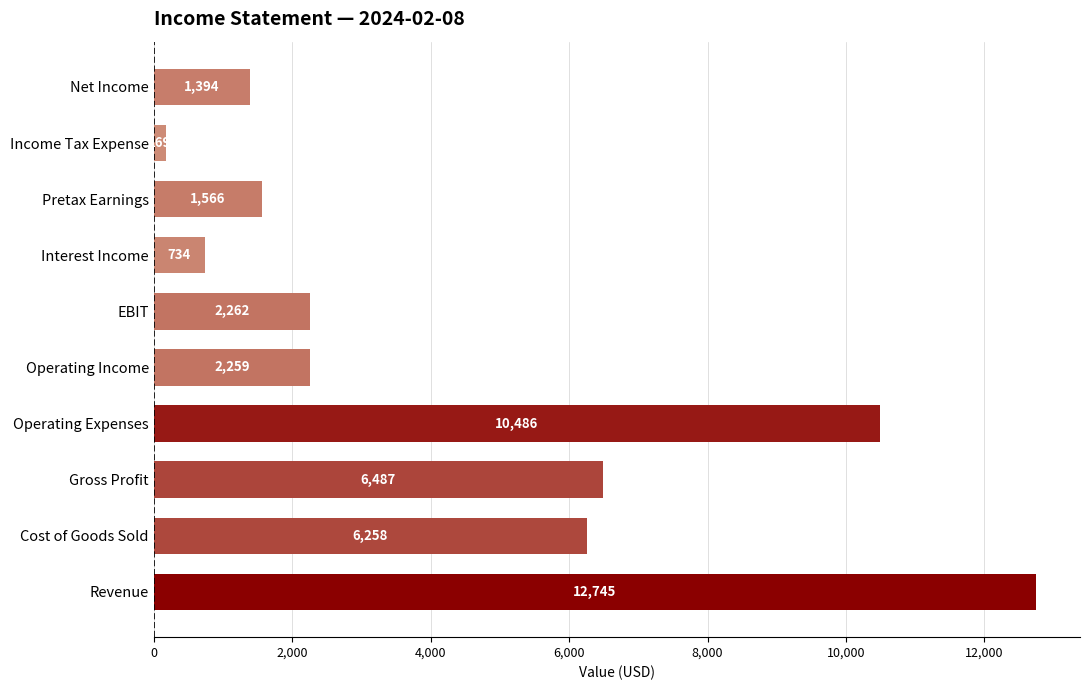

Reading bottom to top, transcribe all the data shown in this chart.

12745	6258	6487	10486	2259	2262	734	1566	169	1394